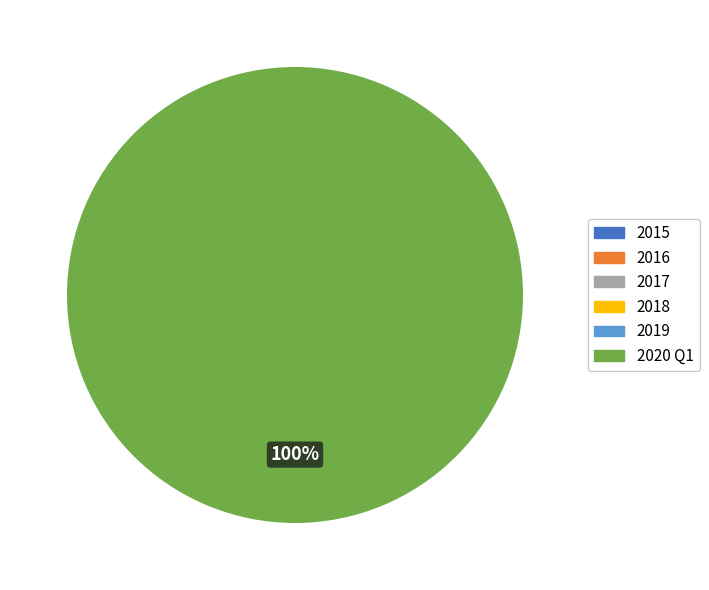

What percentage do Fatalities due to utility fuel management and Fatalities due to vegetation management together represent?

100.0%